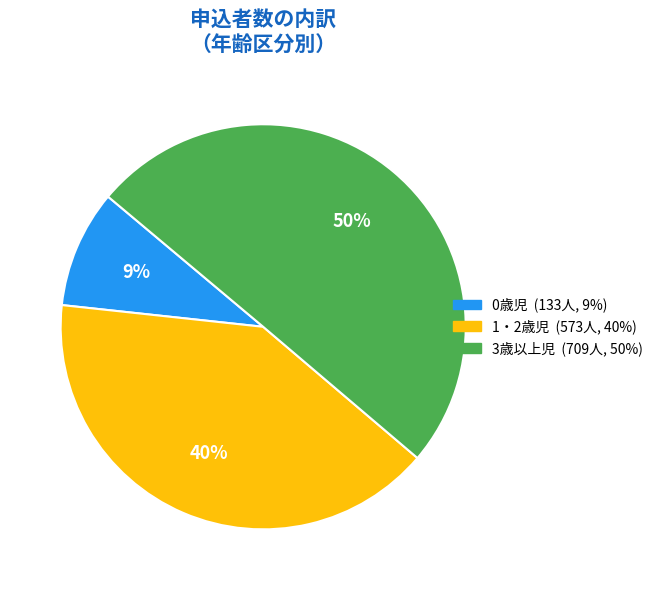

Does 1・2歳児 account for over 50% of the chart?

No